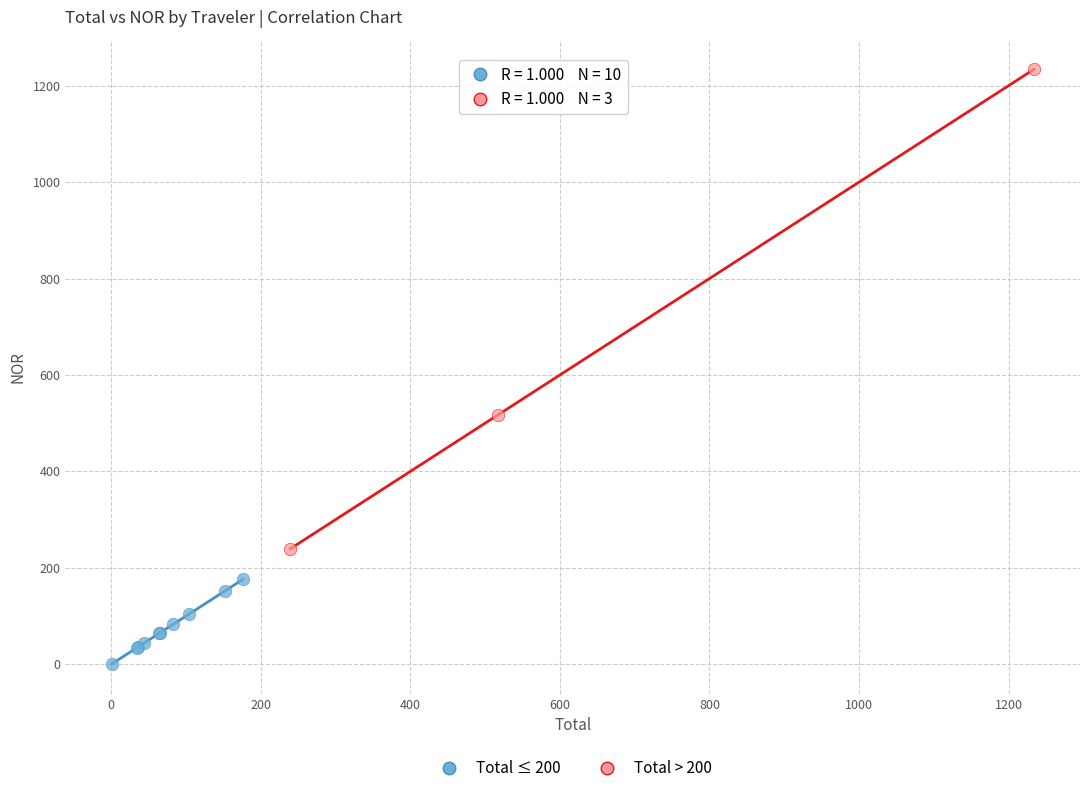

Which series contains the lowest Y value?

Total ≤ 200